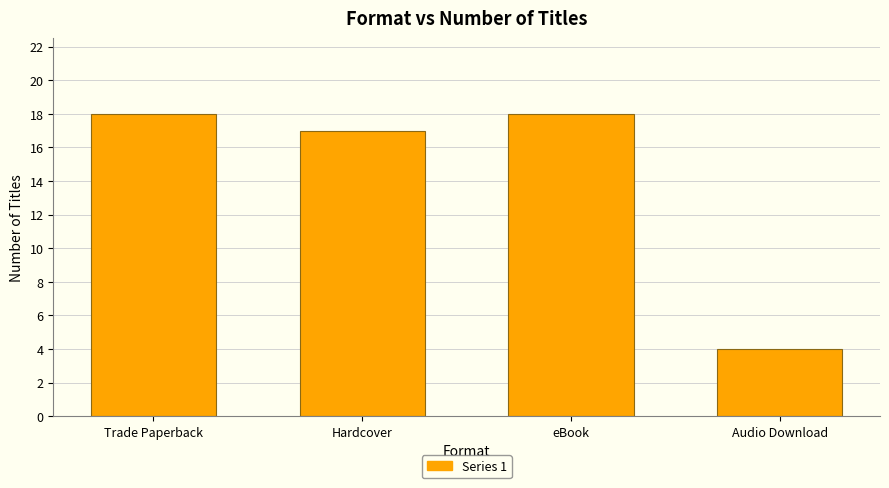

Reading left to right, list all the values displayed in this chart.

18	17	18	4